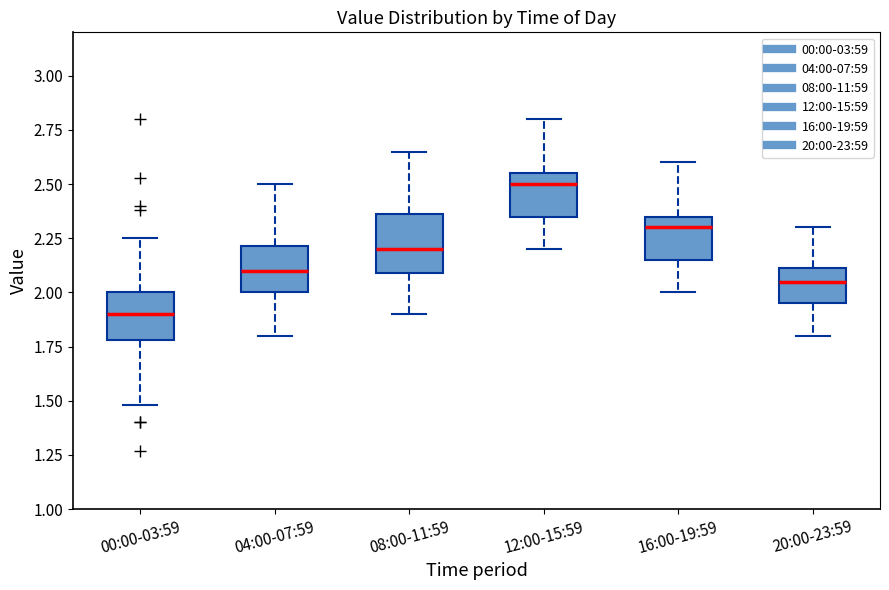

Which box is the tallest, from its lower edge to its upper edge?

08:00-11:59